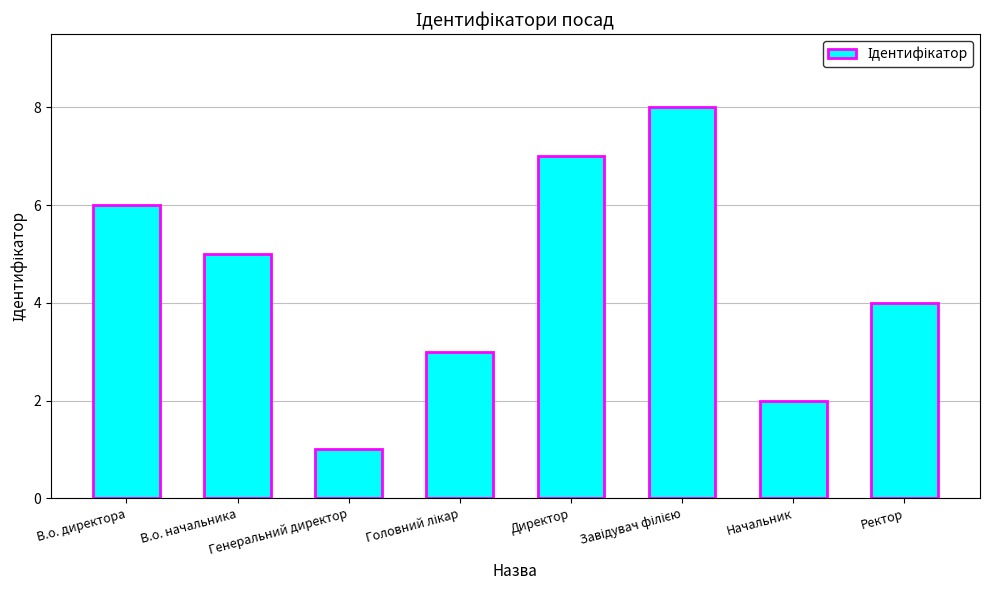

Count the number of categories in the chart.

8